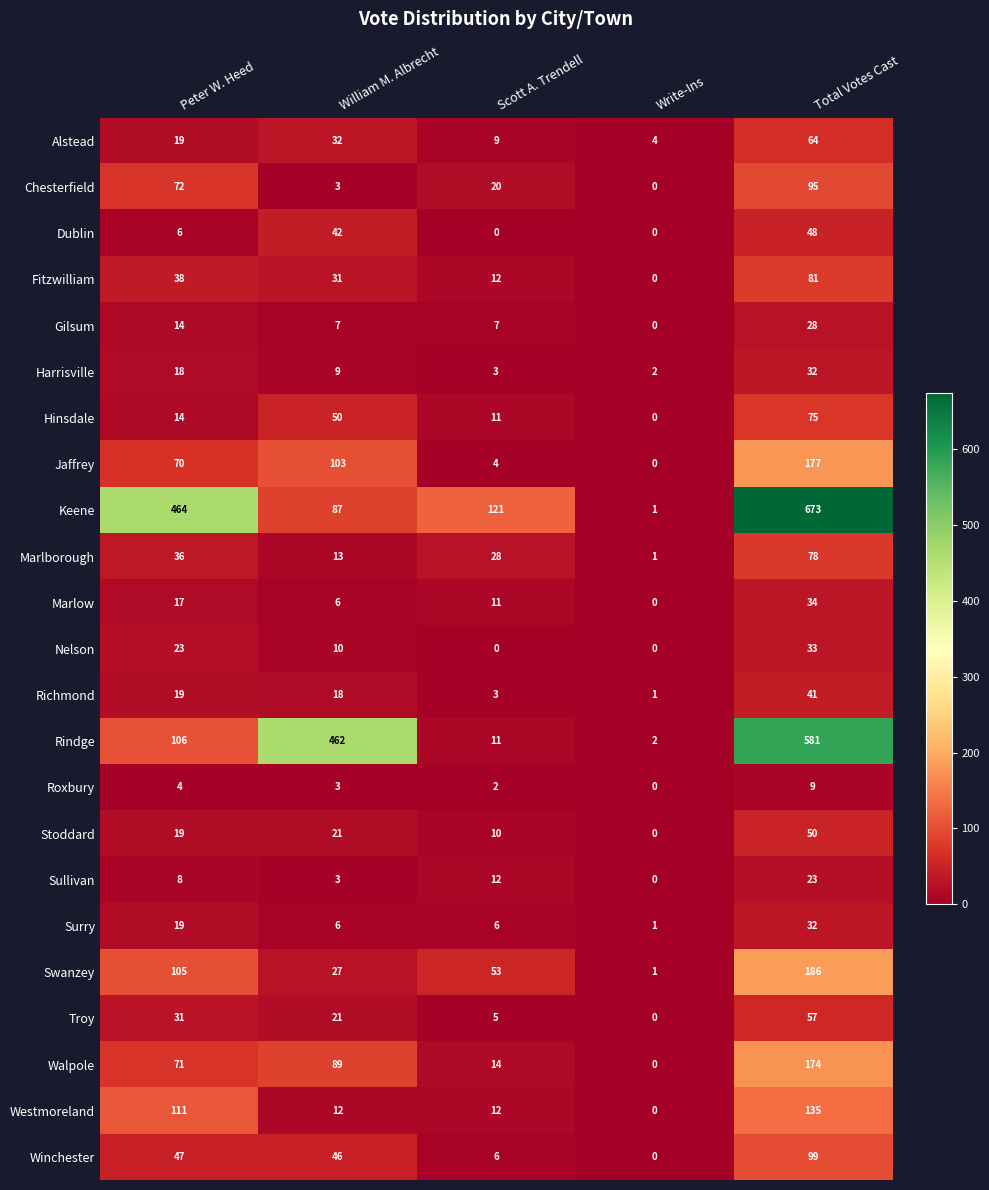

How many Marlborough values are between 13 and 36?

3